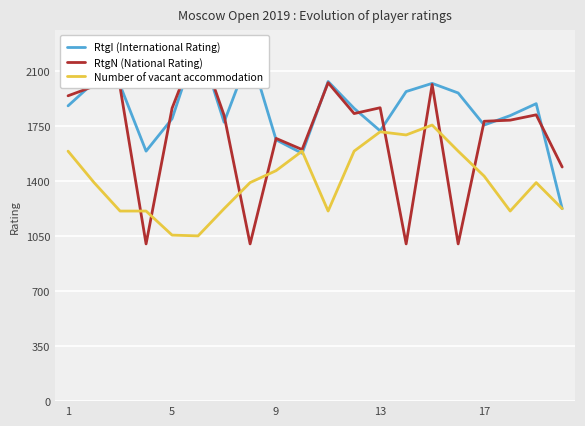

What is the minimum value for Number of vacant accommodation?

1051